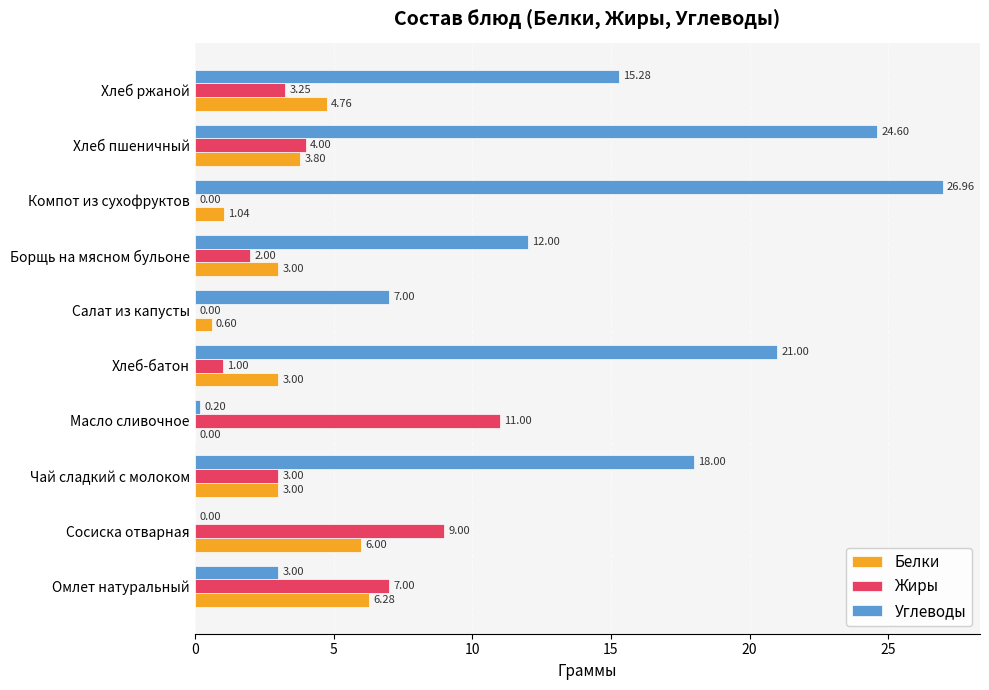

Is the value of Белки at Хлеб пшеничный greater than the value of Углеводы at Чай сладкий с молоком?

No